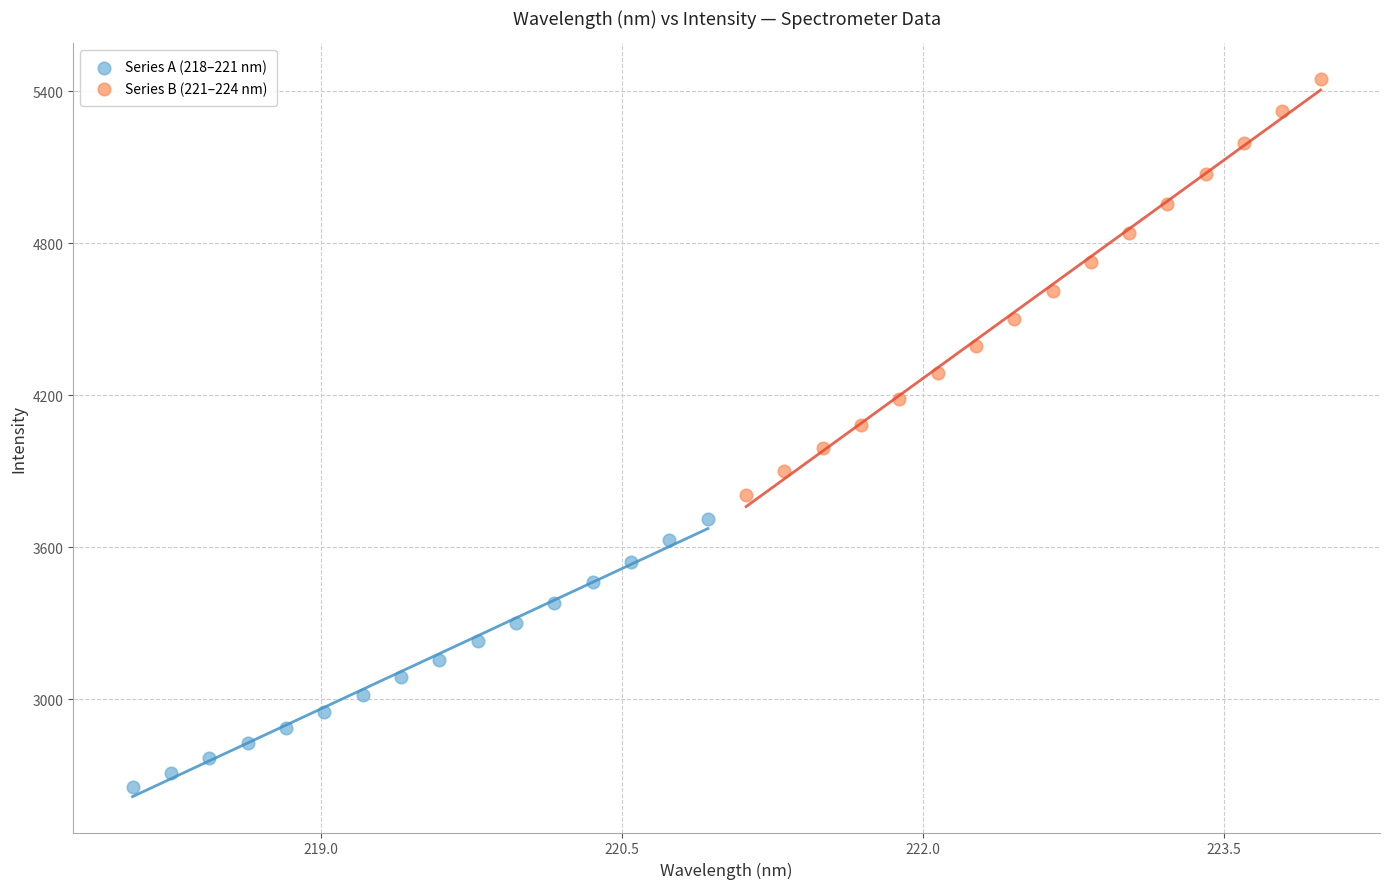

Which series reaches the minimum Y coordinate?

Series A (218–221 nm)